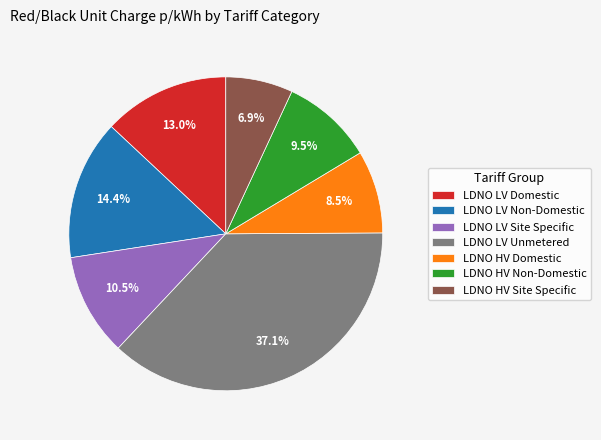

What percentage do LDNO HV Domestic and LDNO LV Unmetered together represent?

45.6%